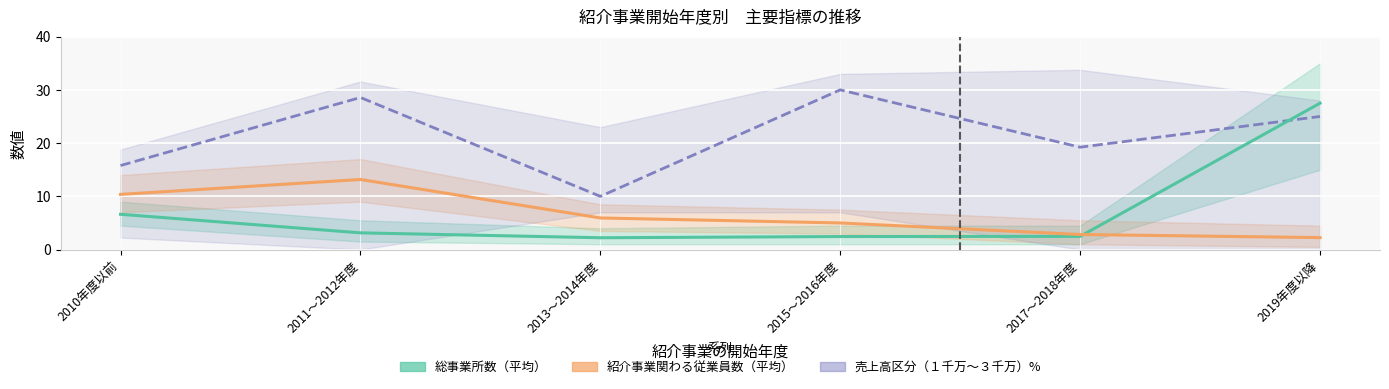

True or false: 総事業所数（平均） has more than 0 points higher than both neighbors.

False